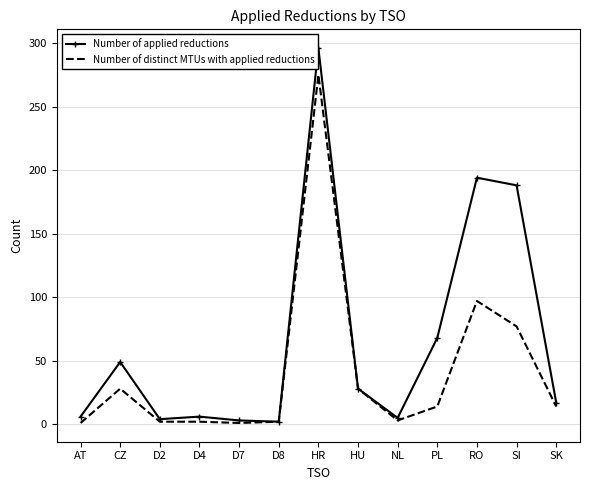

At which category does Number of applied reductions reach its first local peak?

CZ